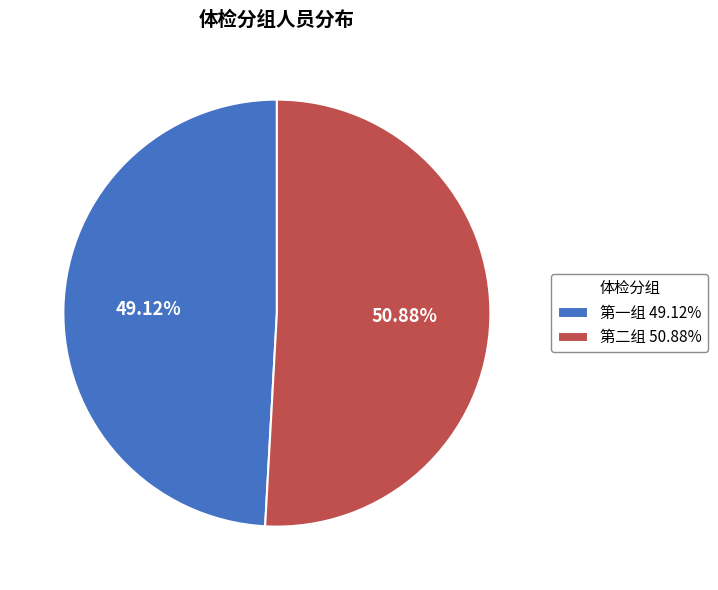

To the nearest percent, what is the difference between the 第一组 and 第二组 slice percentages?

2%